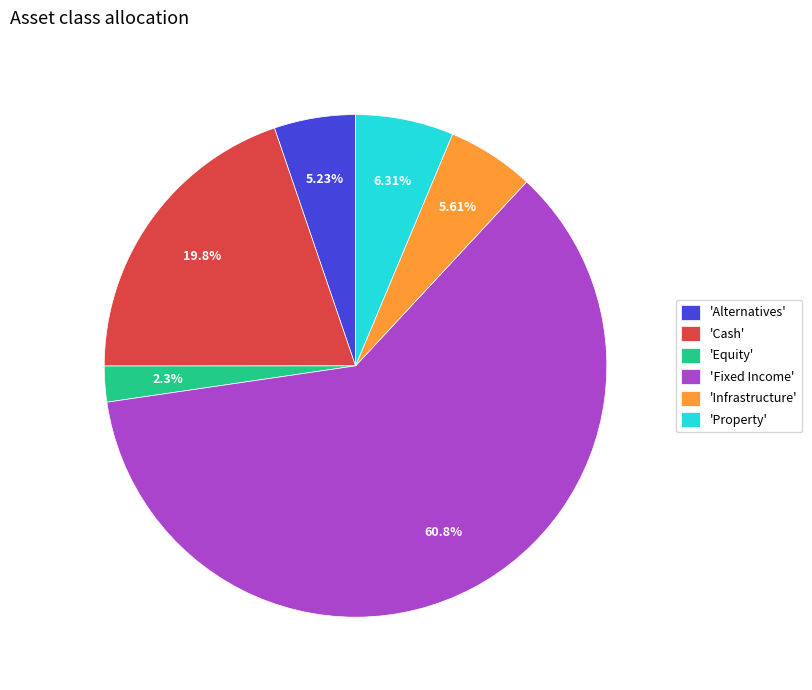

How many slices are in this pie chart?

6